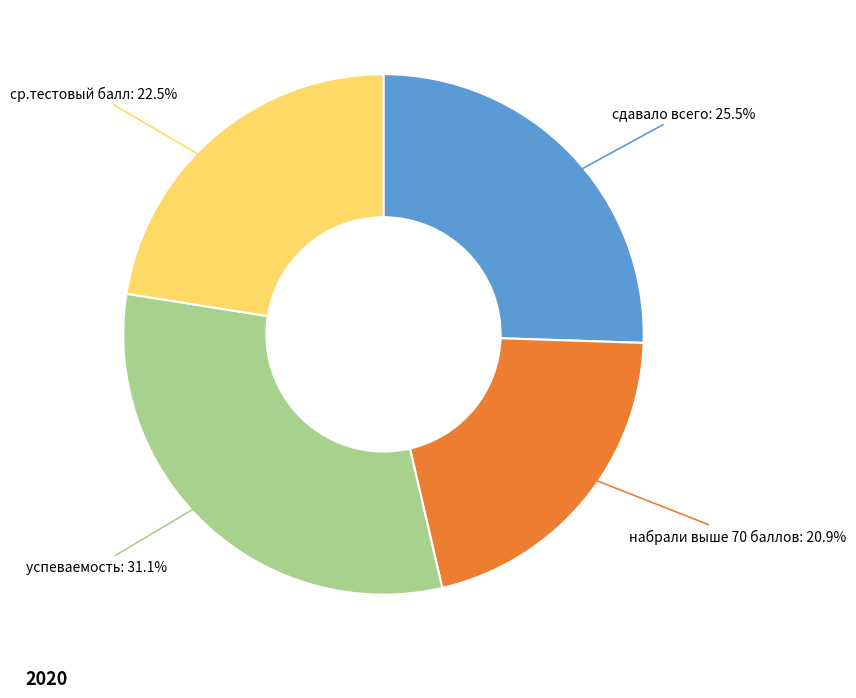

Is there a majority slice in this chart?

No